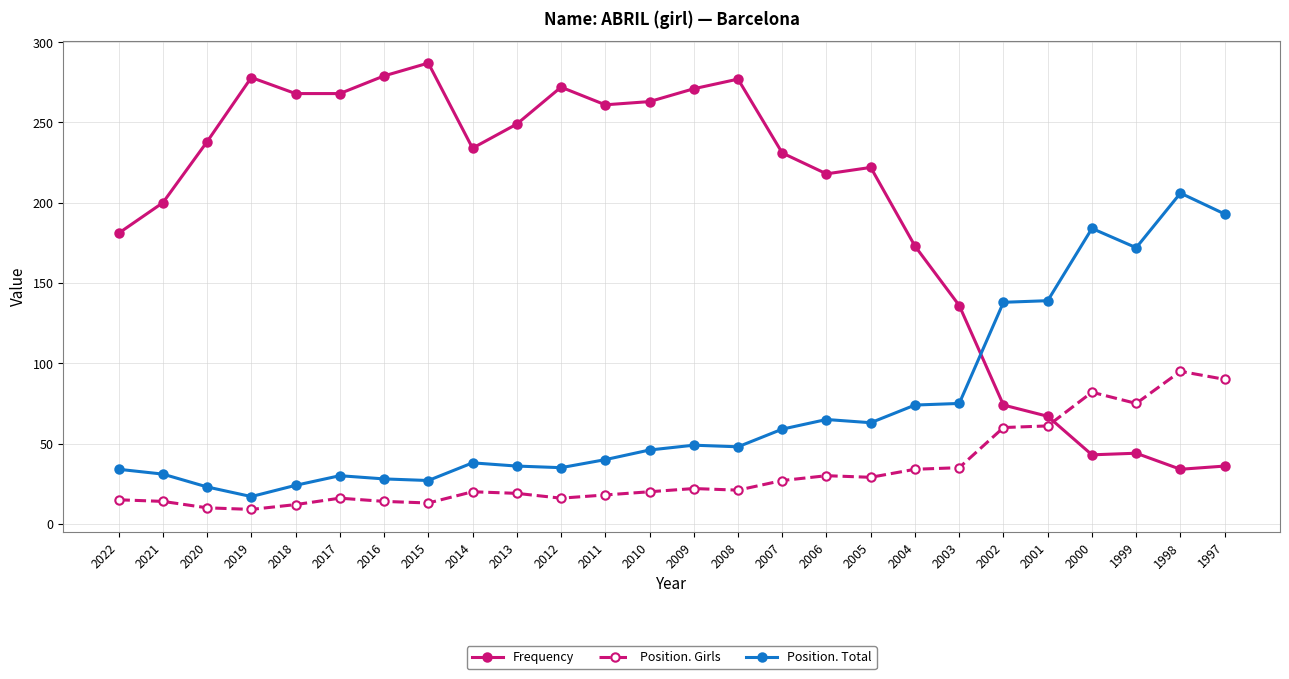

What is the difference between the maximum and minimum values in the Position. Total series?

189